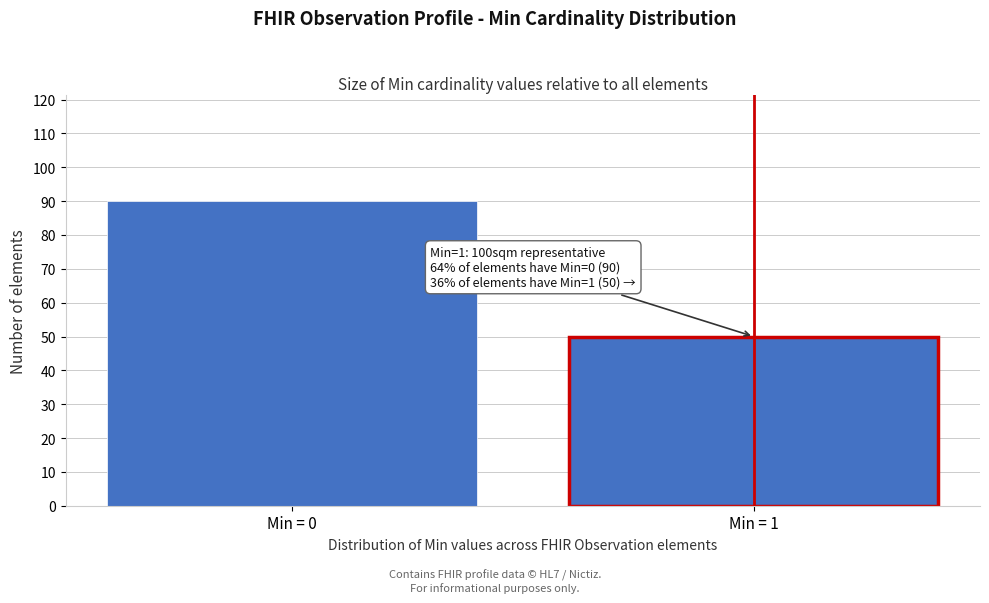

Reading right to left, extract all data points from this chart.

50	90